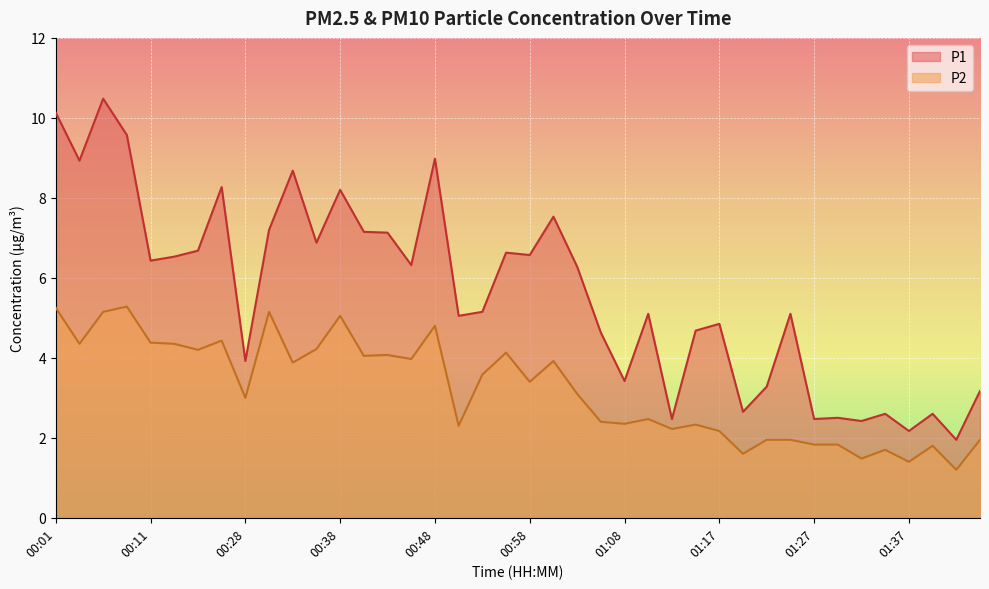

True or false: P2 and P1 intersect in this chart.

False